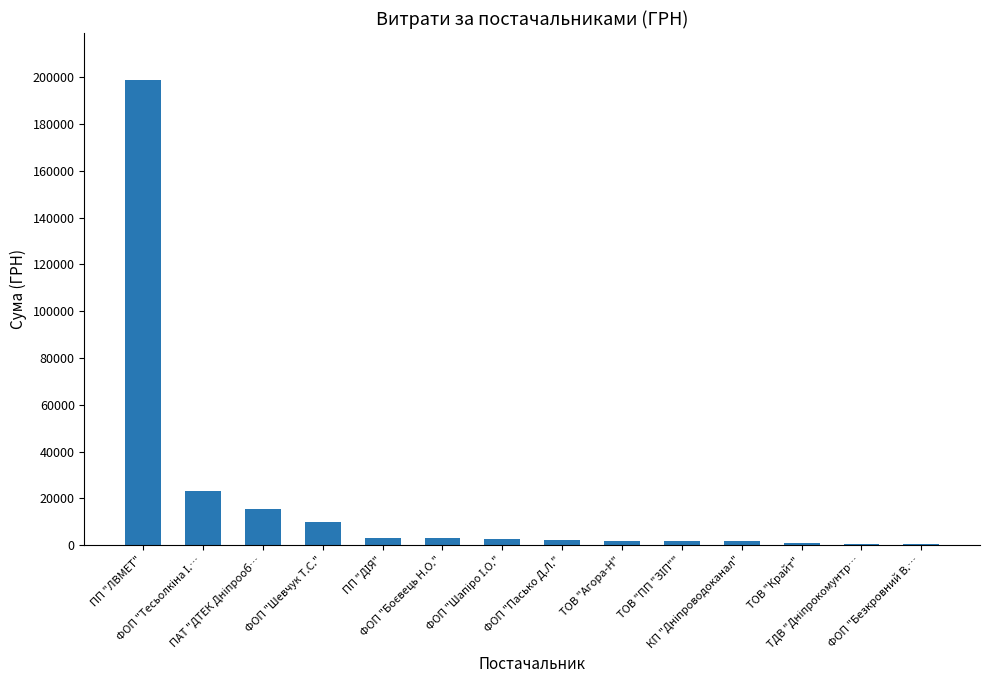

What is the sum of all values?

265342.6